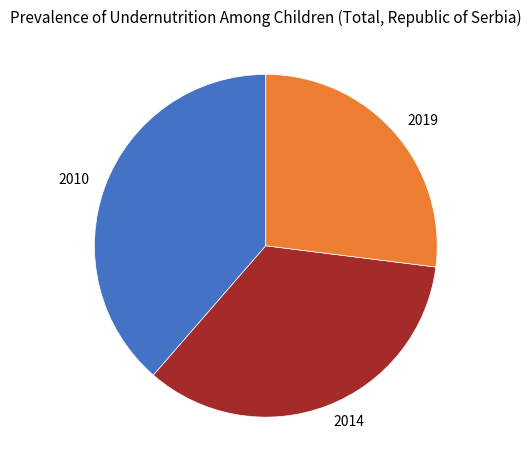

Is there any slice that represents more than half of the pie?

No